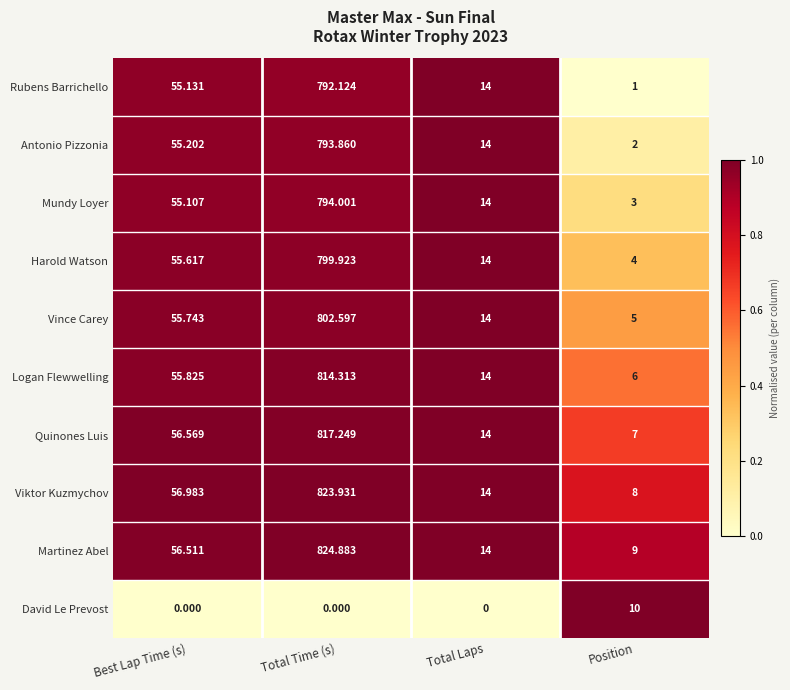

At how many categories does at least one series exceed 0?

4